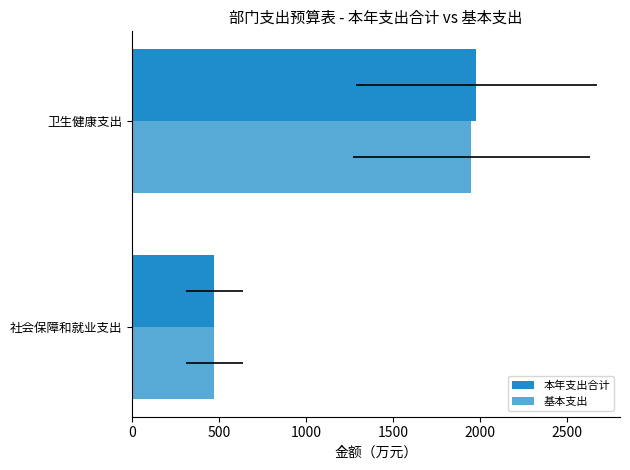

Is it true that 本年支出合计 equals 1977.5 at 卫生健康支出?

True